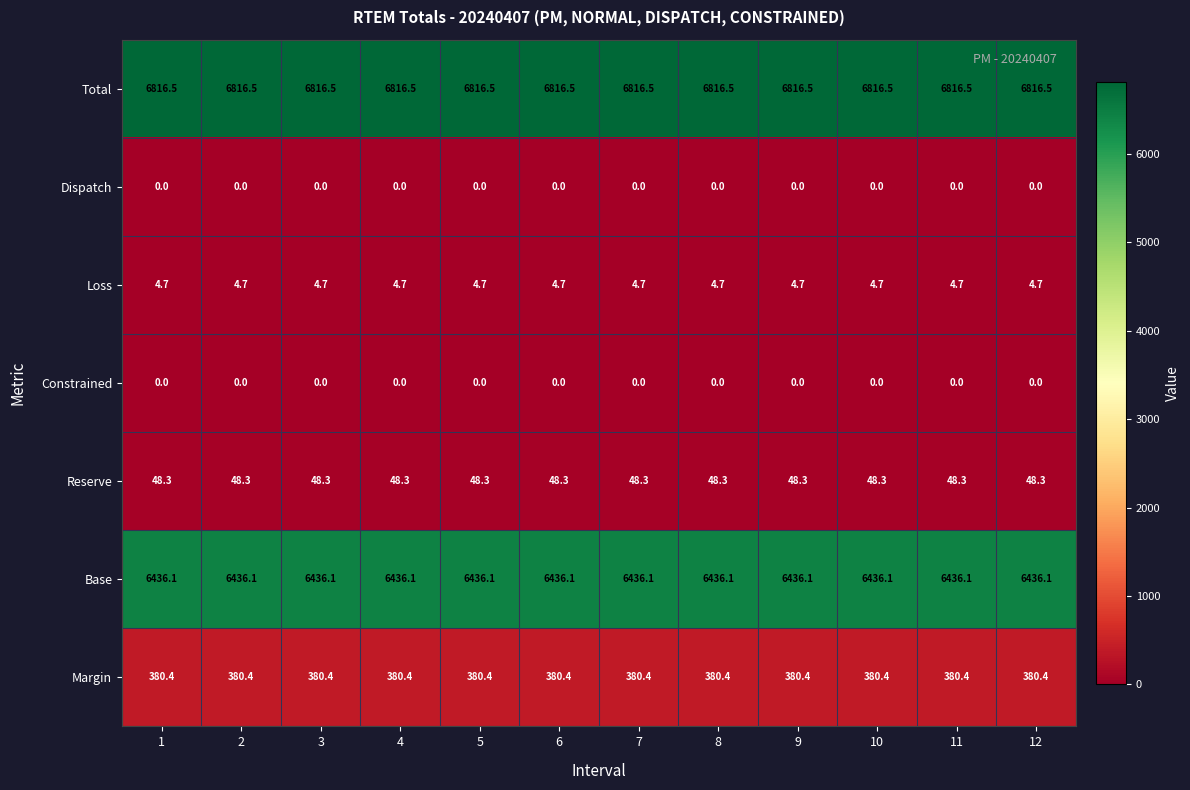

At how many categories does at least one series exceed 480?

12